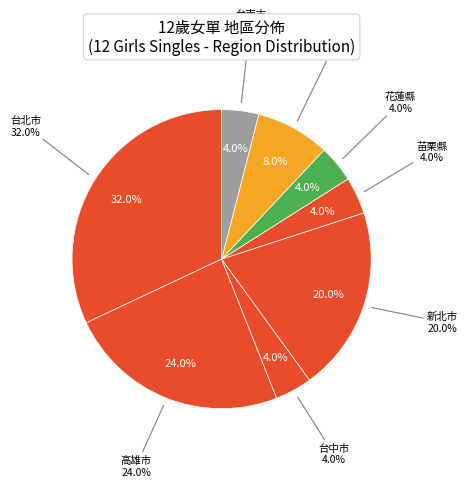

Which slice is the smallest?

台中市